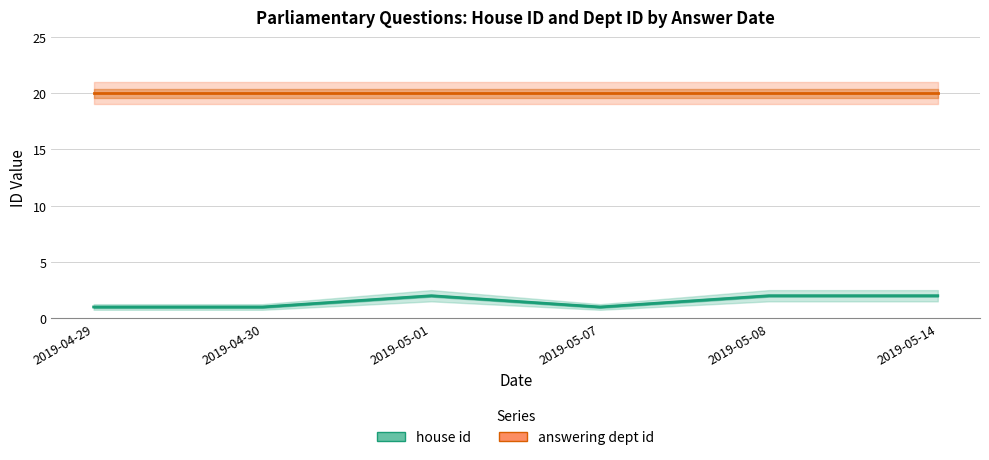

What is the label of the 6th point from the right?

2019-04-29